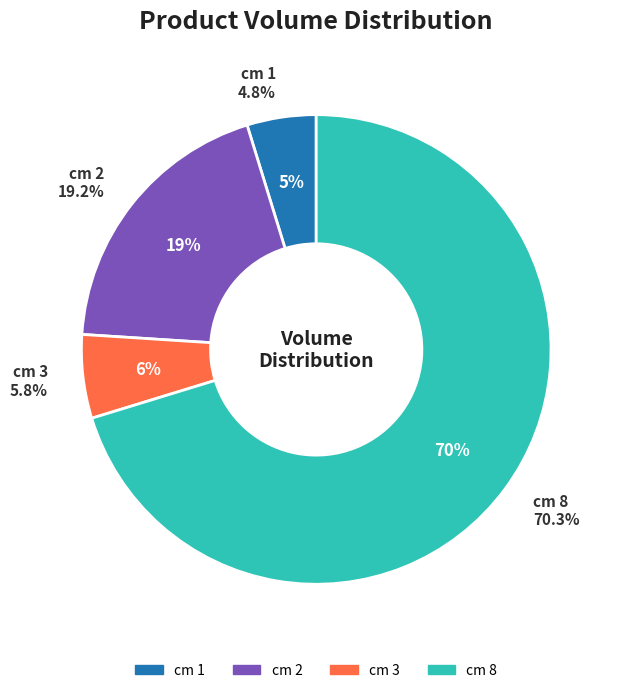

Which slice represents more than half of the pie?

8